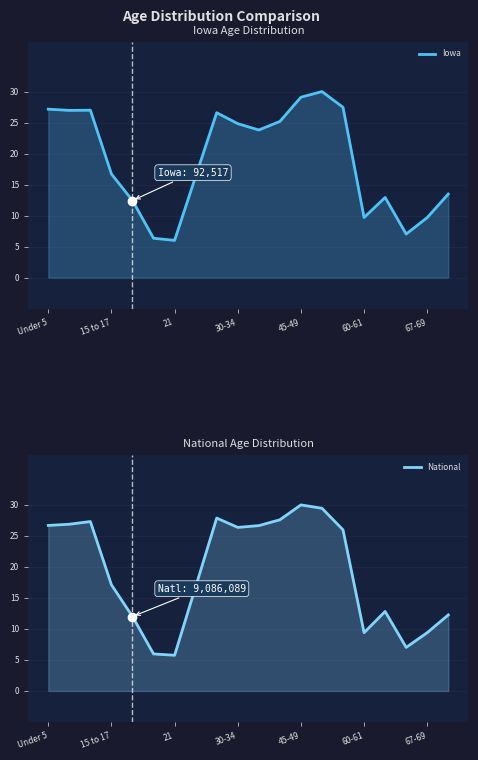

Reading right to left, extract all data points from this chart.

Iowa: 13.5	9.7	7.0	12.9	9.7	27.5	30.0	29.1	25.2	23.8	24.8	26.6	16.3	6.0	6.3	12.4	16.7	27.0	27.0	27.2
National: 12.3	9.4	7.0	12.8	9.4	26.0	29.5	30.0	27.6	26.7	26.4	27.9	16.8	5.8	6.0	12.0	17.1	27.3	26.9	26.7